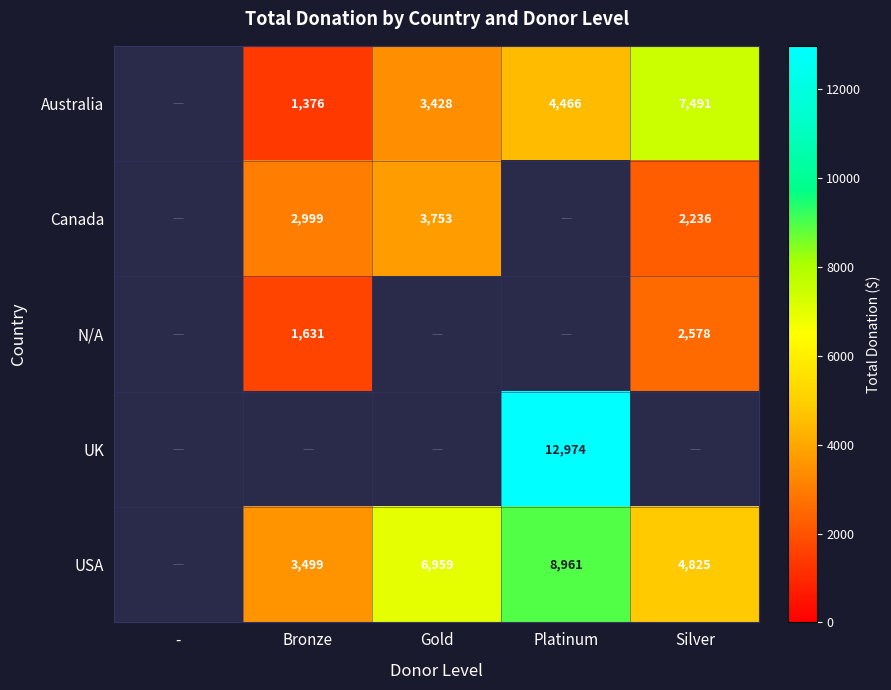

Count the number of categories in the chart.

5